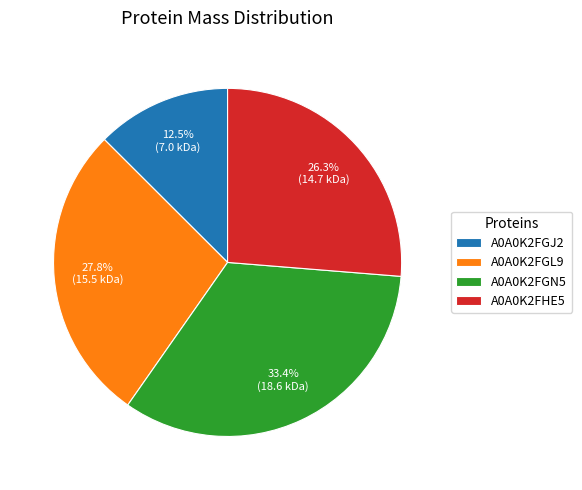

Rank the categories by value from lowest to highest.

A0A0K2FGJ2, A0A0K2FHE5, A0A0K2FGL9, A0A0K2FGN5